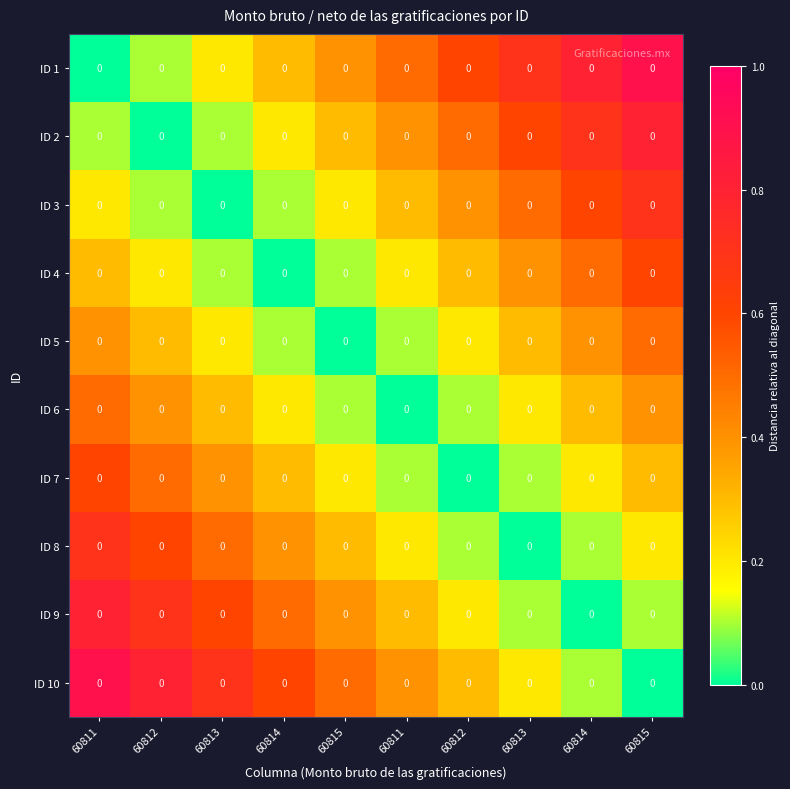

Reading left to right, transcribe all the data shown in this chart.

ID 1: 60811=0.0	60812=0.0	60813=0.0	60814=0.0	60815=0.0	60811=0.0	60812=0.0	60813=0.0	60814=0.0	60815=0.0
ID 2: 60811=0.0	60812=0.0	60813=0.0	60814=0.0	60815=0.0	60811=0.0	60812=0.0	60813=0.0	60814=0.0	60815=0.0
ID 3: 60811=0.0	60812=0.0	60813=0.0	60814=0.0	60815=0.0	60811=0.0	60812=0.0	60813=0.0	60814=0.0	60815=0.0
ID 4: 60811=0.0	60812=0.0	60813=0.0	60814=0.0	60815=0.0	60811=0.0	60812=0.0	60813=0.0	60814=0.0	60815=0.0
ID 5: 60811=0.0	60812=0.0	60813=0.0	60814=0.0	60815=0.0	60811=0.0	60812=0.0	60813=0.0	60814=0.0	60815=0.0
ID 6: 60811=0.0	60812=0.0	60813=0.0	60814=0.0	60815=0.0	60811=0.0	60812=0.0	60813=0.0	60814=0.0	60815=0.0
ID 7: 60811=0.0	60812=0.0	60813=0.0	60814=0.0	60815=0.0	60811=0.0	60812=0.0	60813=0.0	60814=0.0	60815=0.0
ID 8: 60811=0.0	60812=0.0	60813=0.0	60814=0.0	60815=0.0	60811=0.0	60812=0.0	60813=0.0	60814=0.0	60815=0.0
ID 9: 60811=0.0	60812=0.0	60813=0.0	60814=0.0	60815=0.0	60811=0.0	60812=0.0	60813=0.0	60814=0.0	60815=0.0
ID 10: 60811=0.0	60812=0.0	60813=0.0	60814=0.0	60815=0.0	60811=0.0	60812=0.0	60813=0.0	60814=0.0	60815=0.0